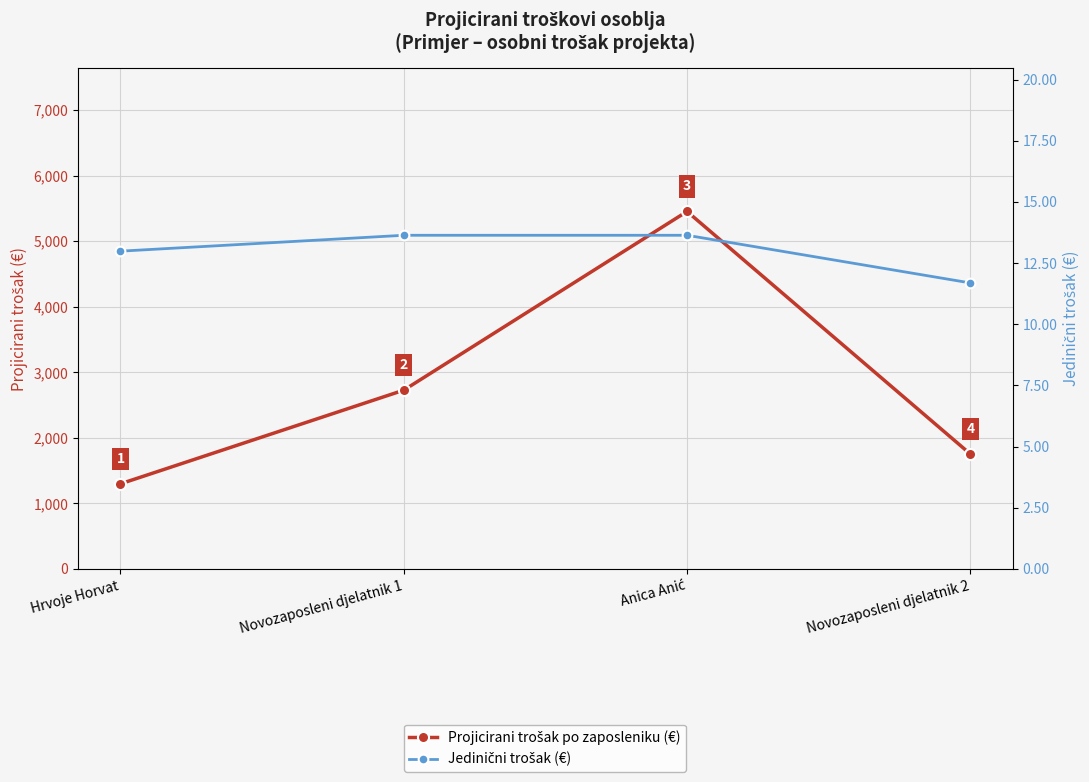

Reading right to left, transcribe all the data shown in this chart.

Projicirani trošak po zaposleniku (€): 1753.2	5454.5	2727.3	1298.7
Jedinični trošak (€): 11.7	13.6	13.6	13.0